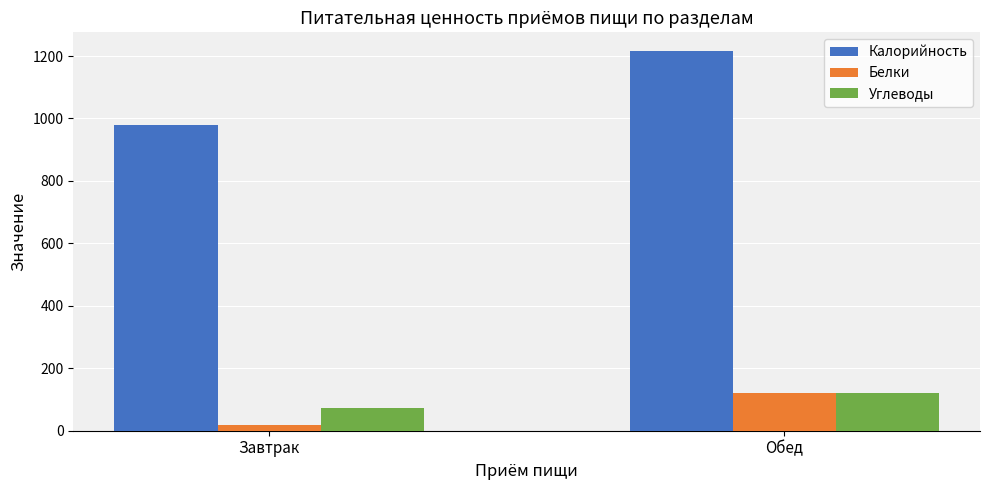

What is the difference between the highest and lowest values at Завтрак?

961.0